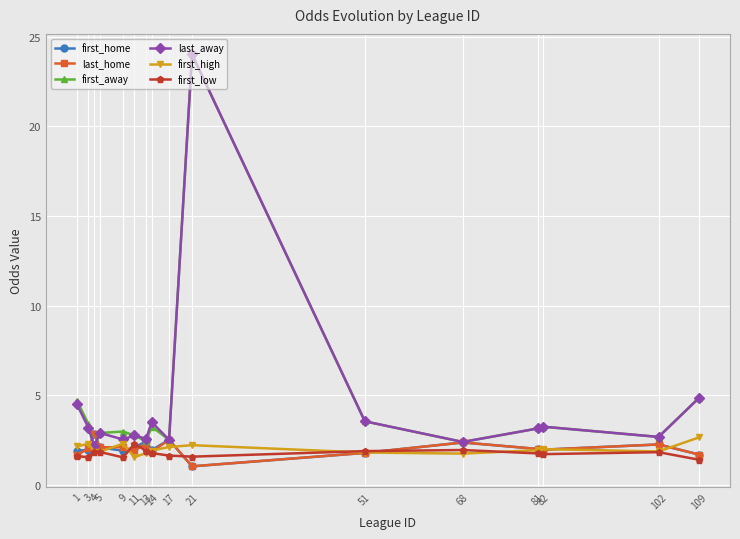

What is the value of the first_home point at the 7th from the left?

2.4